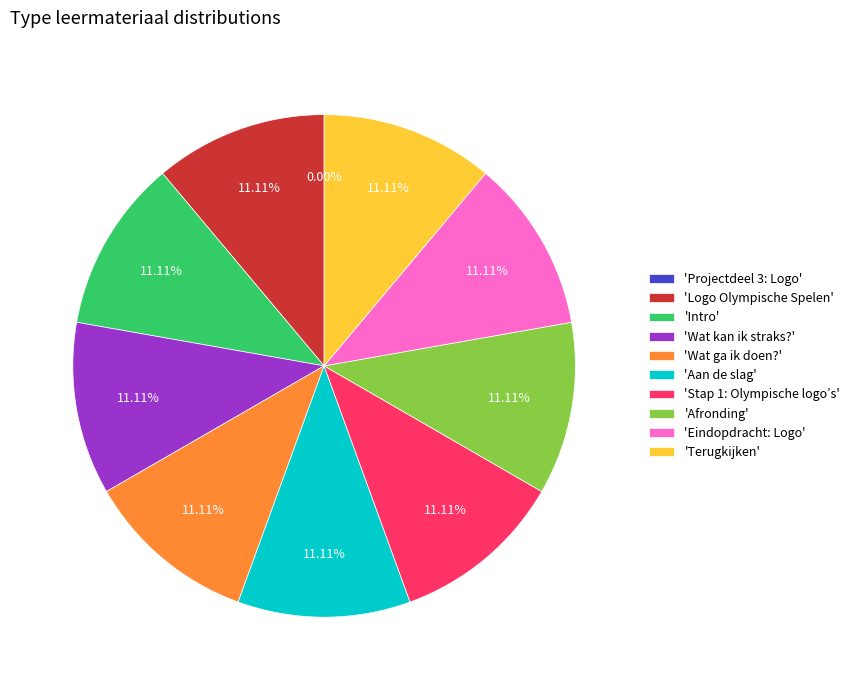

Approximately how many times larger is the value at 'Wat kan ik straks?' compared to 'Logo Olympische Spelen'?

1.0